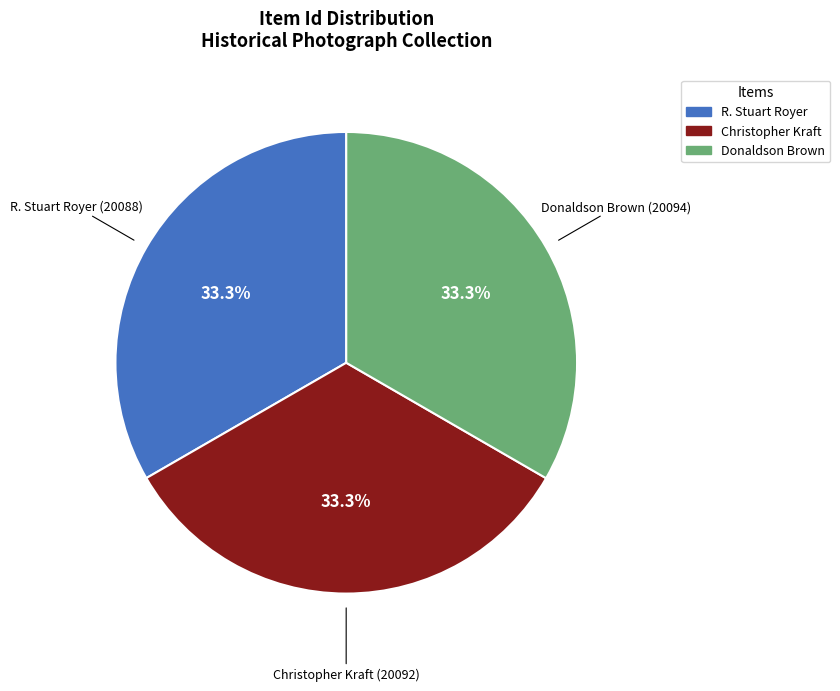

Does any single category account for the majority?

No